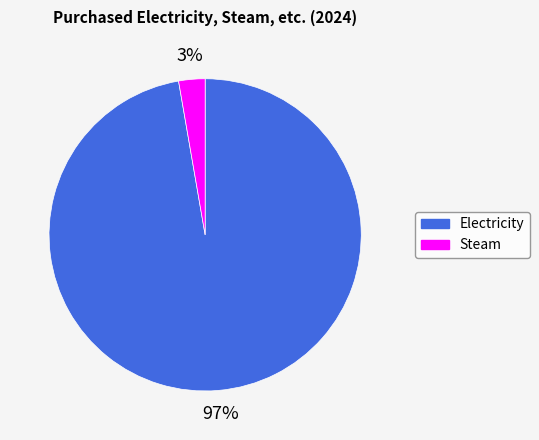

Which category accounts for the majority?

Electricity